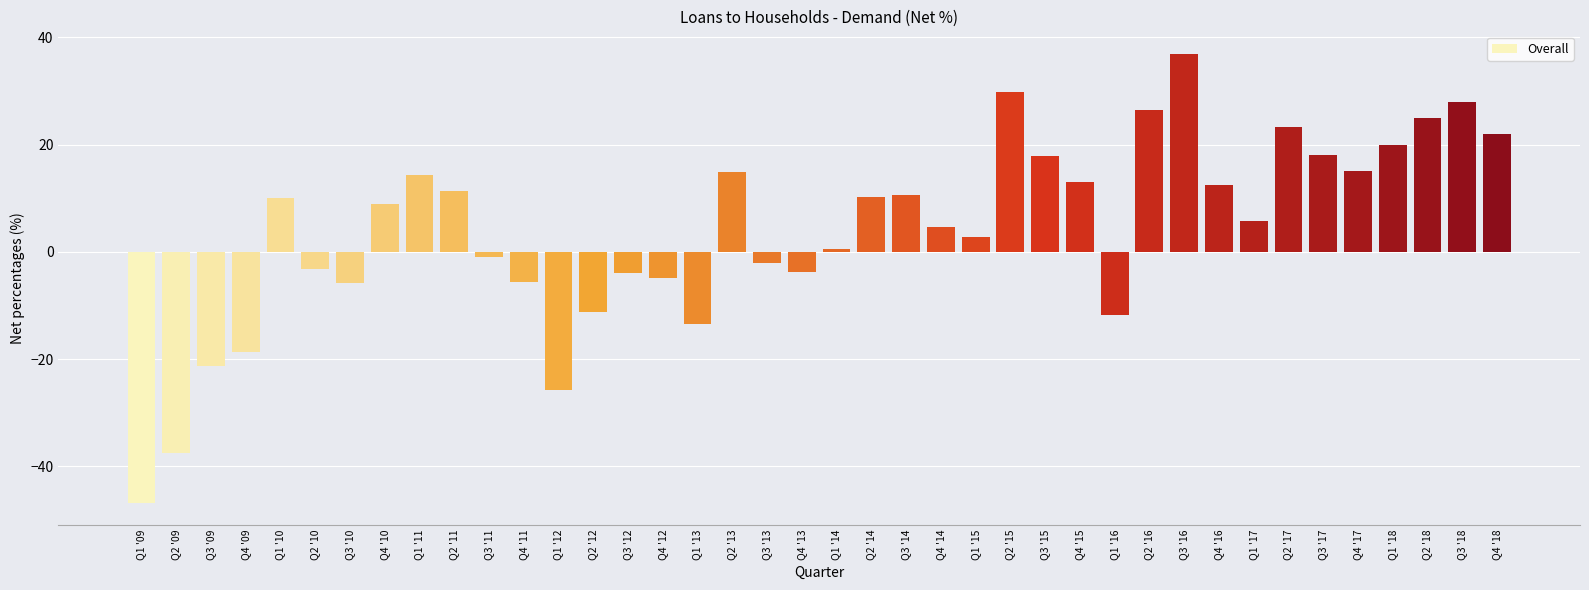

What is the value of the 4th bar from the left?

-18.7